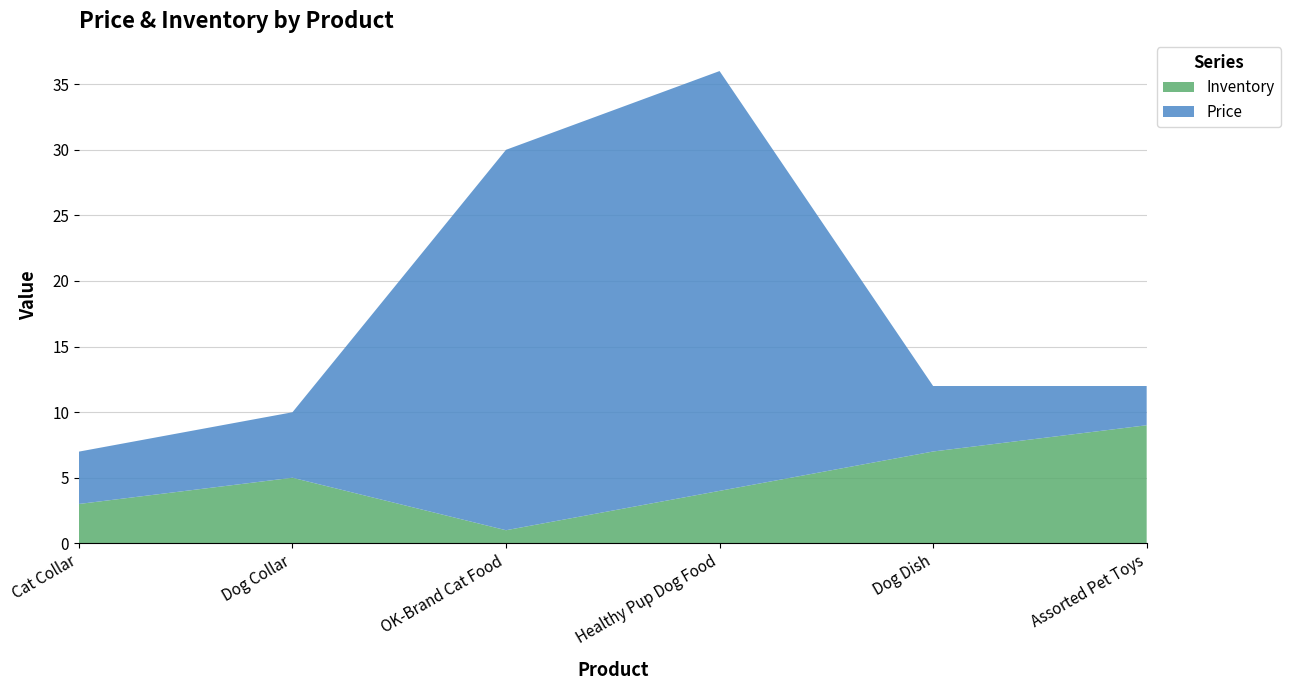

Reading left to right, transcribe all the data shown in this chart.

Price: 4.0	5.0	29.0	32.0	5.0	3.0
Inventory: 3.0	5.0	1.0	4.0	7.0	9.0